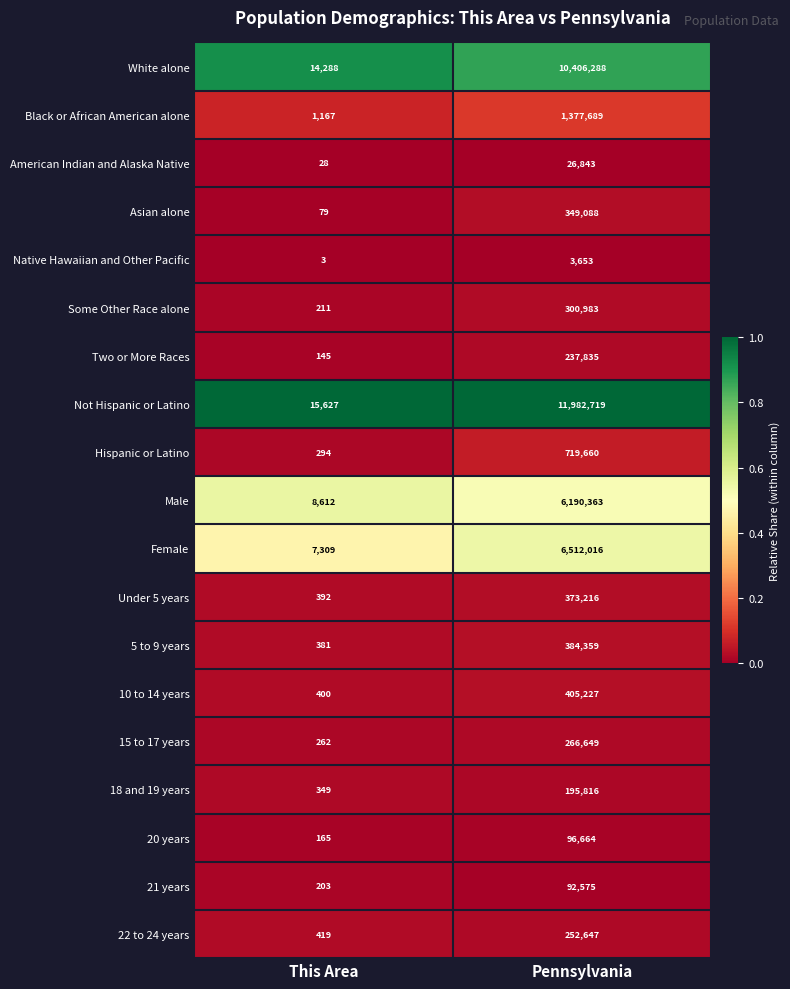

What is the greatest value displayed?

11982719